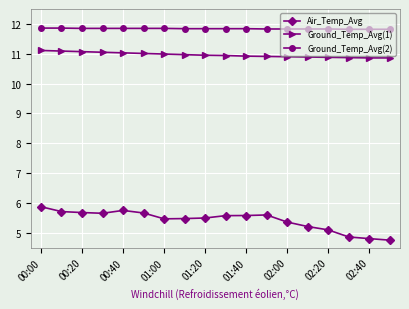

What is the value of the Ground_Temp_Avg(1) point at the 18th from the left?

10.9